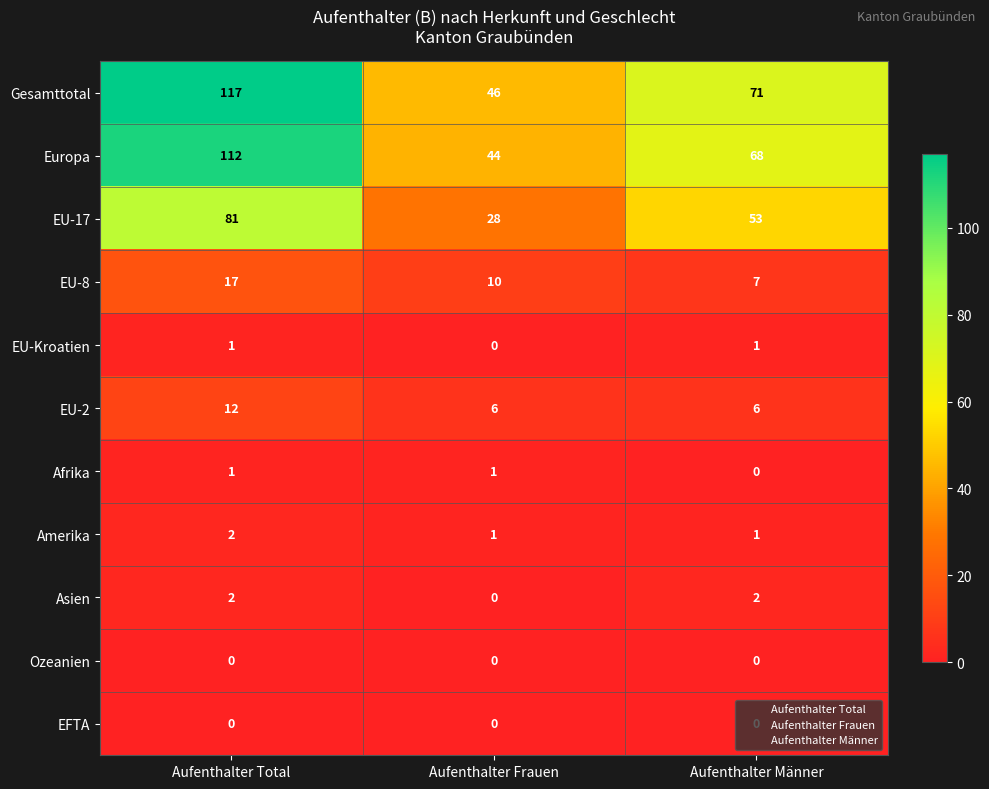

Which series has the largest range (max minus min)?

Gesamttotal